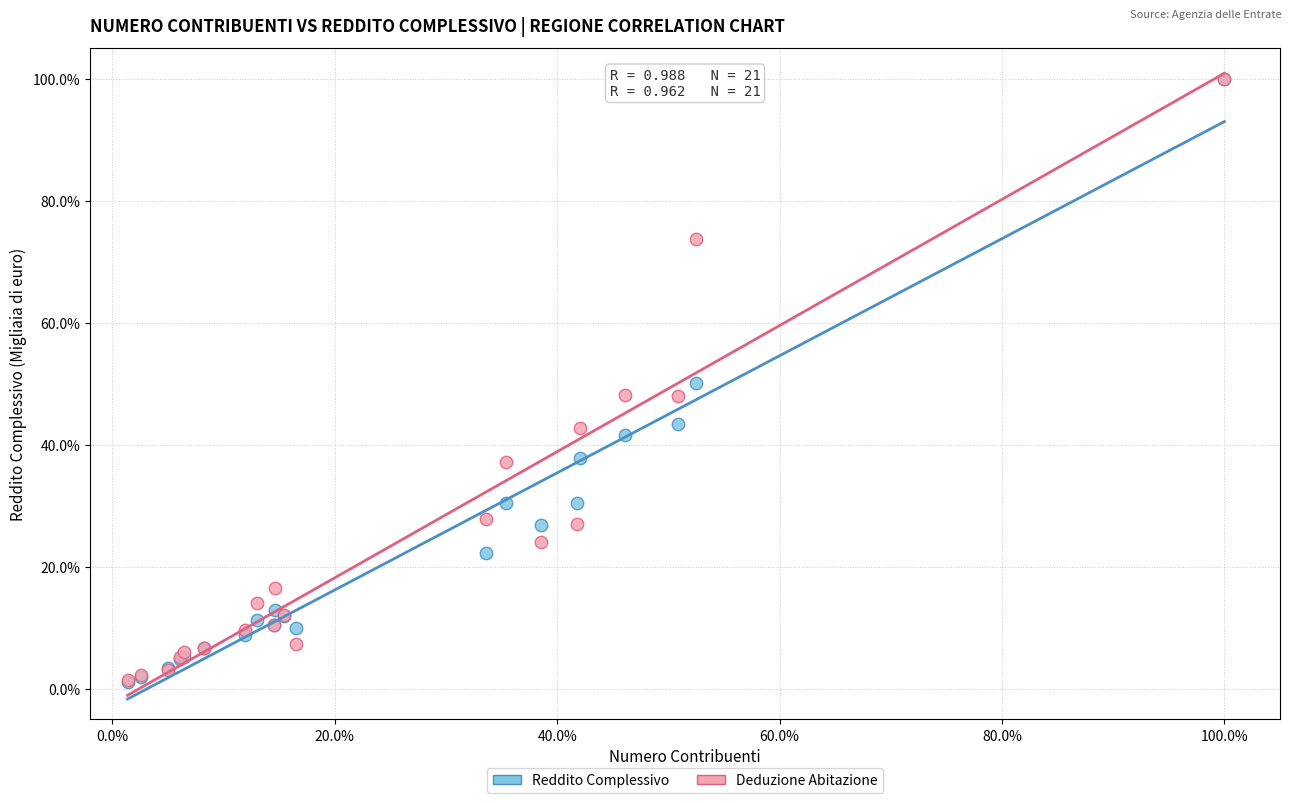

What are all the series names shown in the legend?

Reddito Complessivo, Deduzione Abitazione